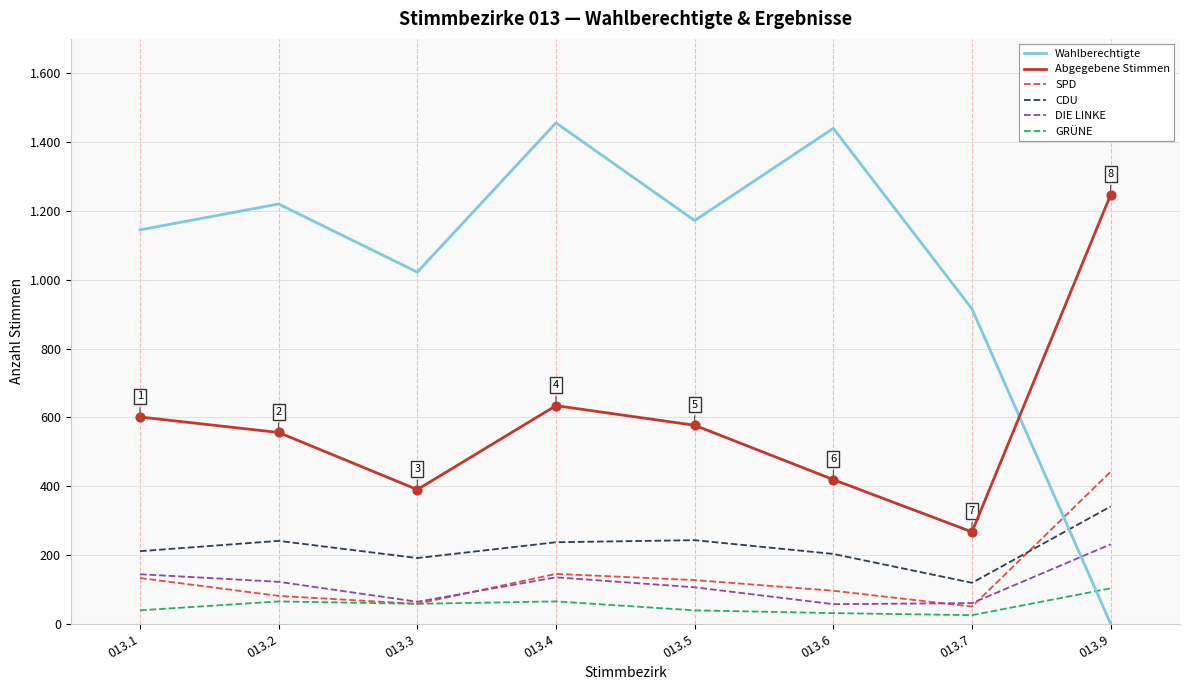

Is the value of SPD at 013.3 greater than the value of GRÜNE at 013.3?

No